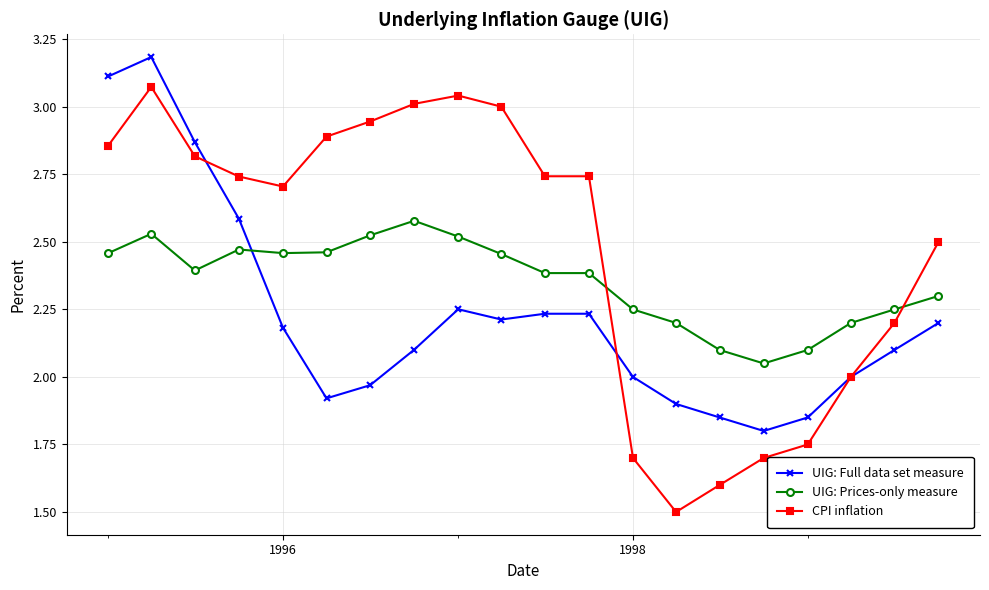

Does the chart display data point markers on the line(s)?

Yes